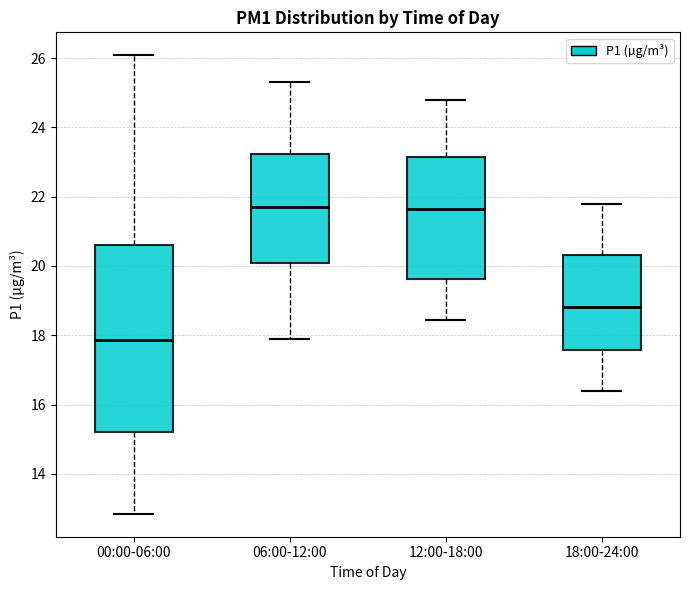

Comparing the boxes themselves (not the whiskers), which one is the tallest?

00:00-06:00